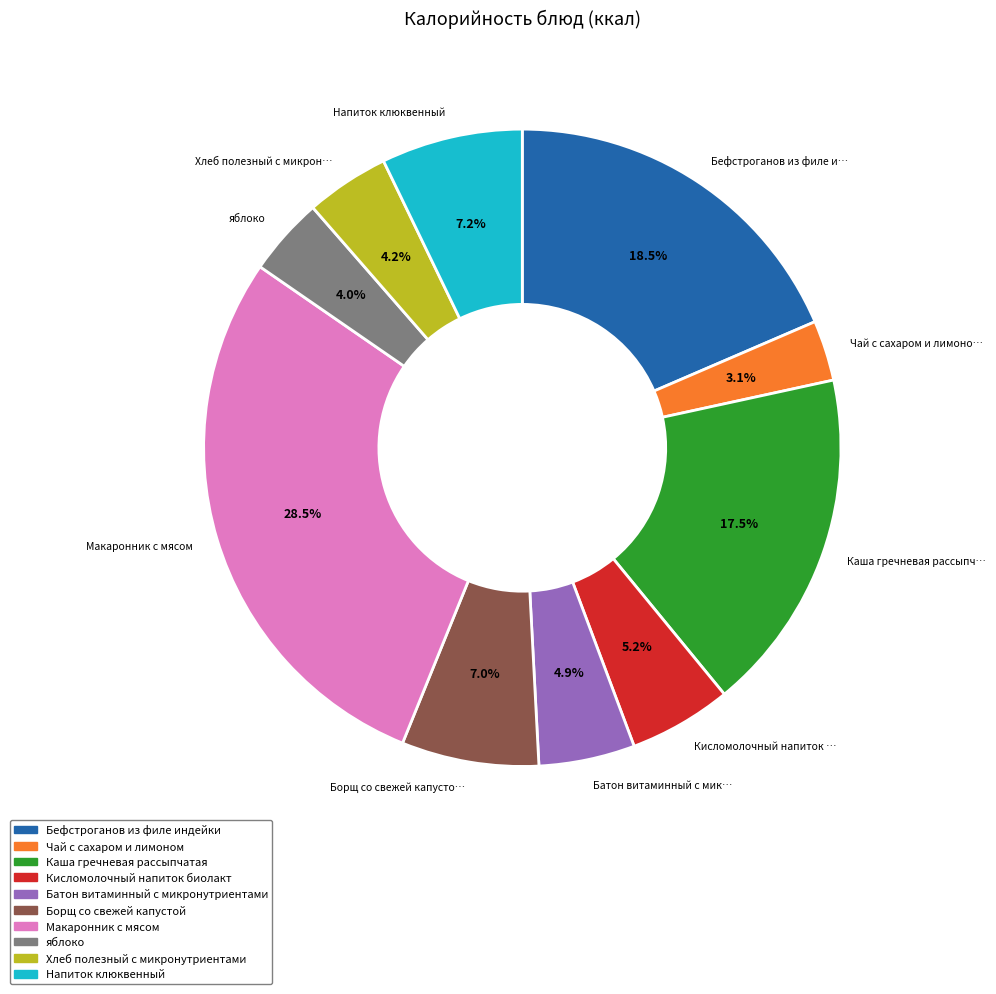

Which category has the biggest portion of the pie?

Макаронник с мясом